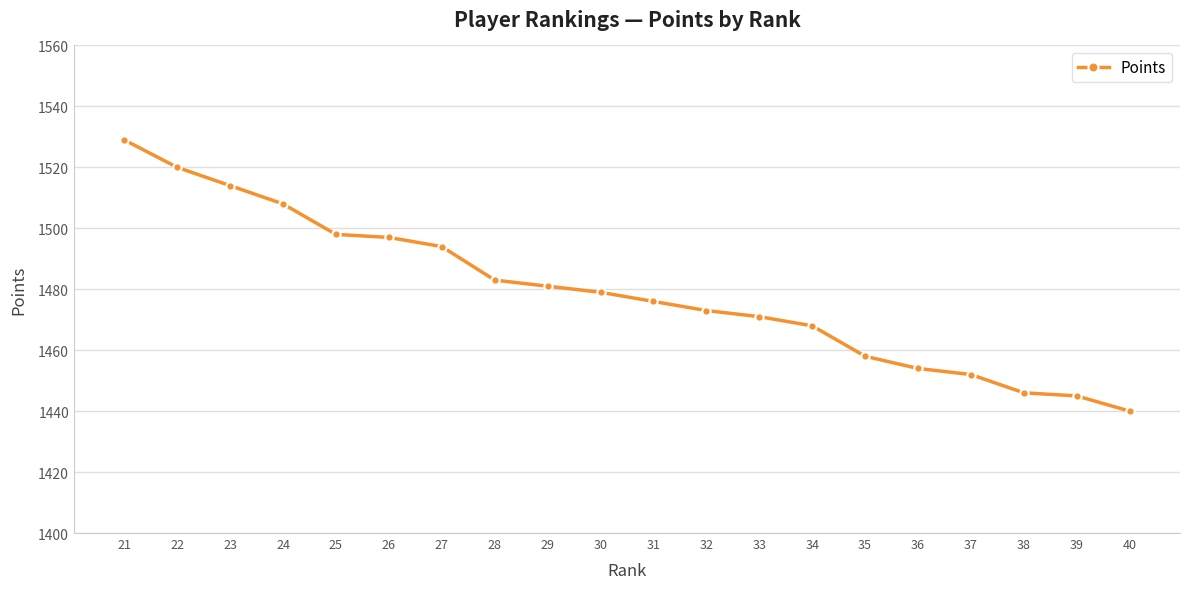

Which label corresponds to the smallest value in the chart?

40